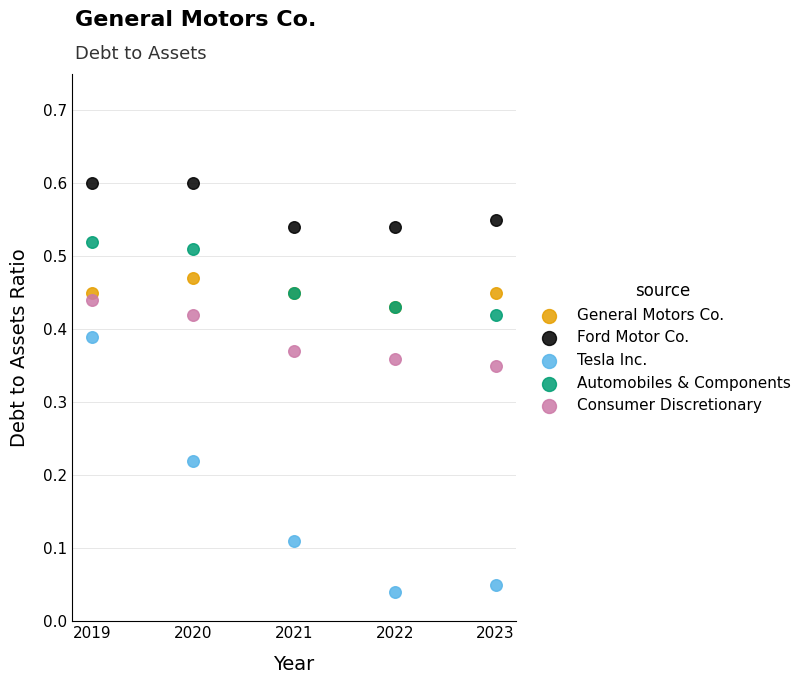

What are all the series names shown in the legend?

General Motors Co., Ford Motor Co., Tesla Inc., Automobiles & Components, Consumer Discretionary